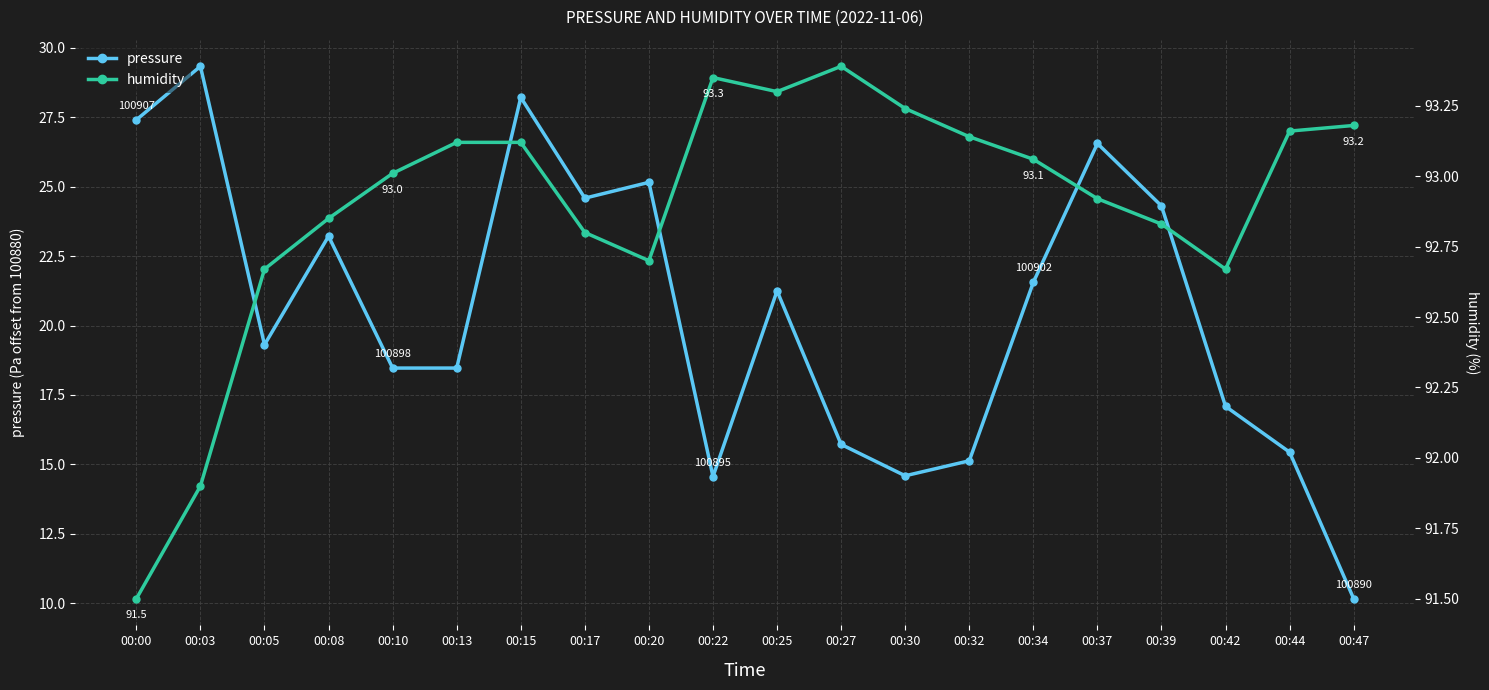

Where is pressure nearest to the value 19?

00:05